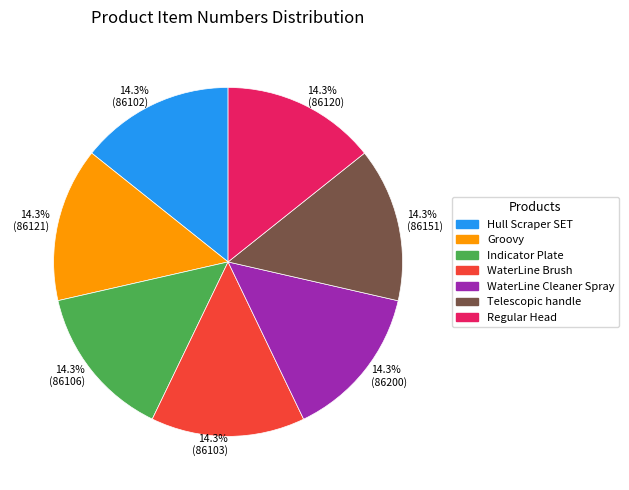

What percentage is NOT represented by 14.3% (86102)?

85.7%